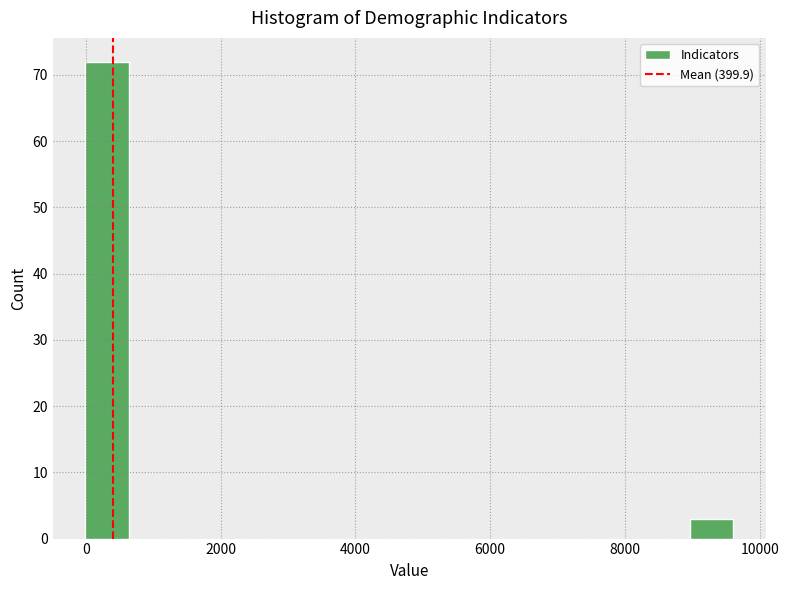

Read against the x-axis, roughly where is the centre of the tallest bar?

400